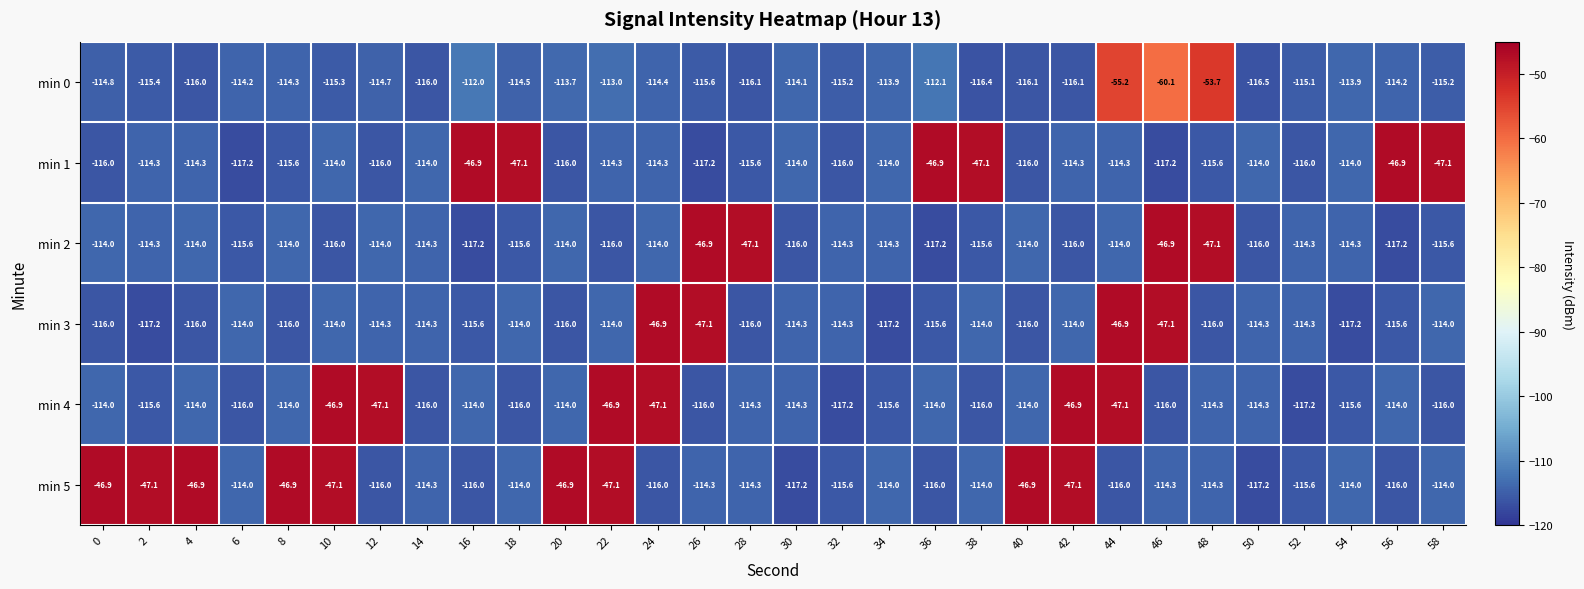

What is the spread (max minus min) of values at 10?

69.1